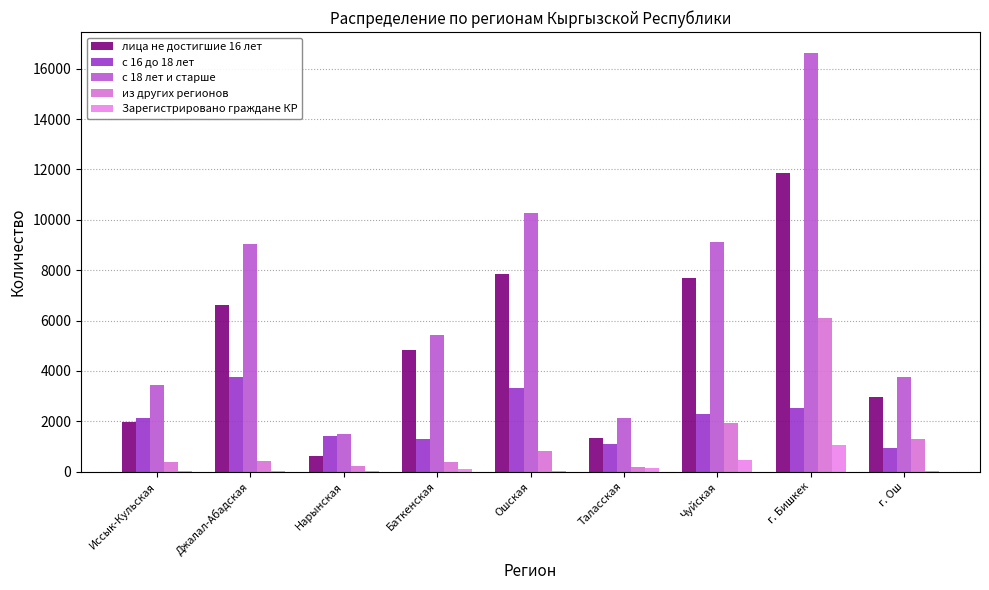

What is the difference between the highest and lowest values at Таласская?

1977